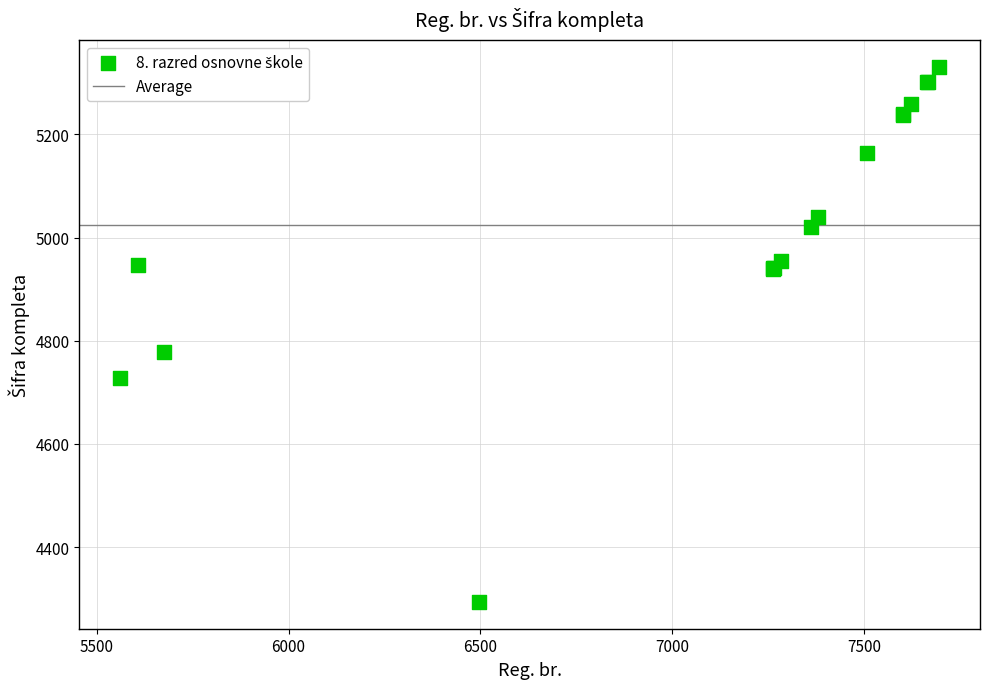

What Y value in the scatter plot is closest to 4812?

4778